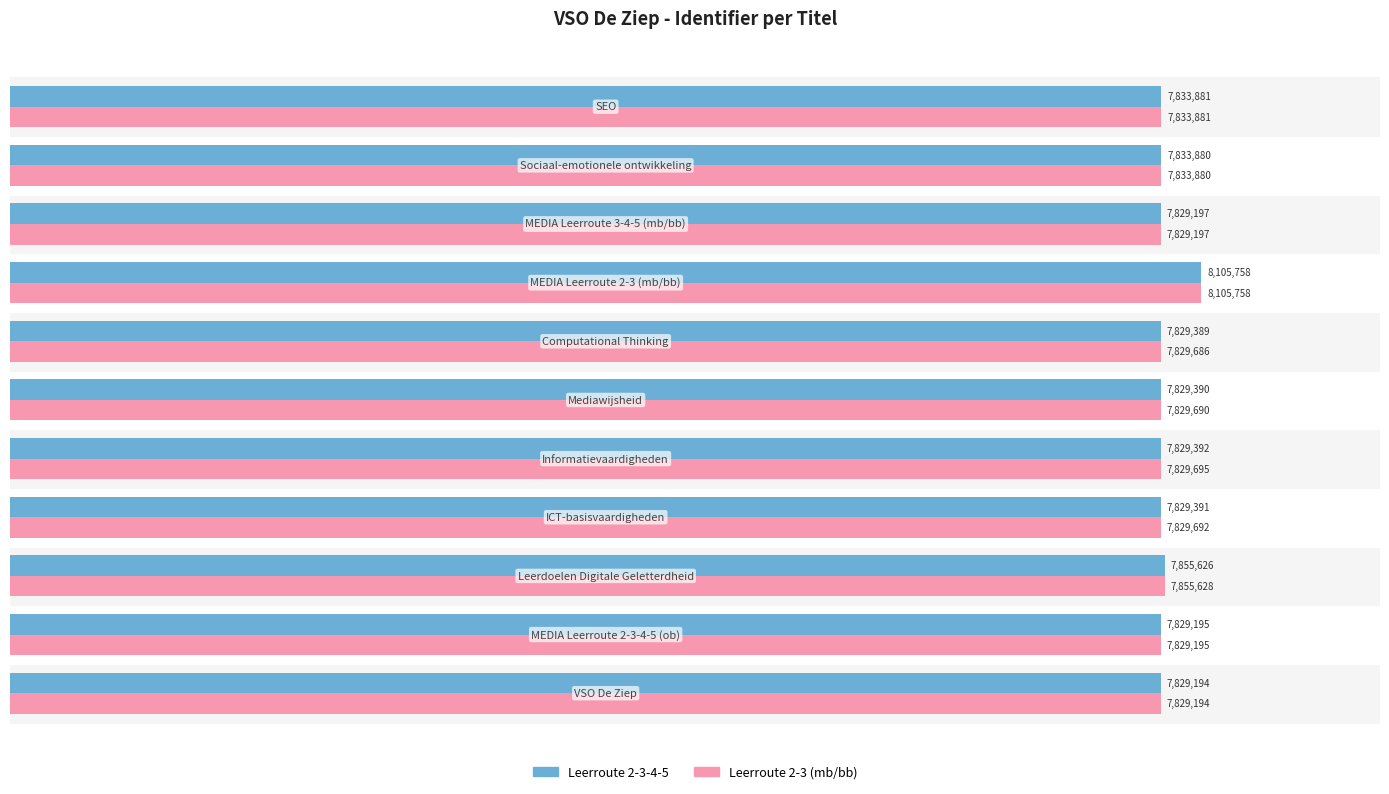

What are all the series names shown in the legend?

Leerroute 2-3-4-5, Leerroute 2-3 (mb/bb)